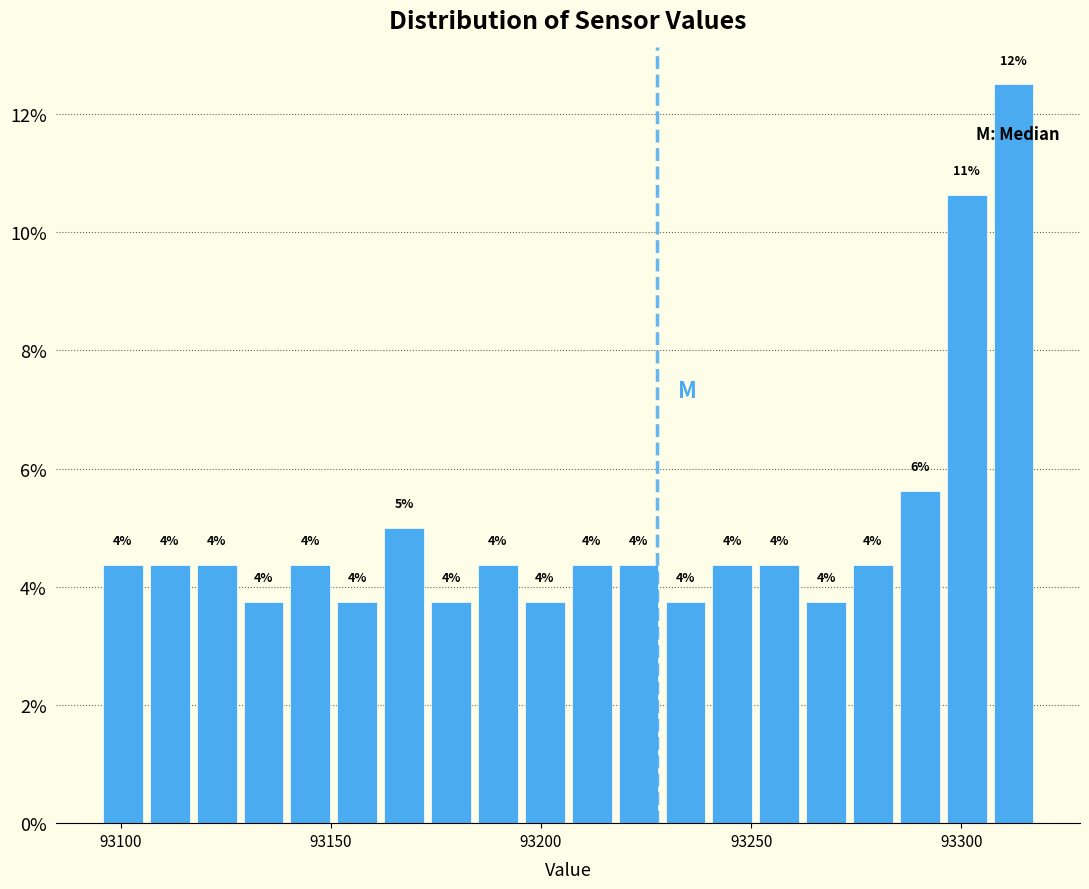

Read against the x-axis, roughly where is the centre of the tallest bar?

93310